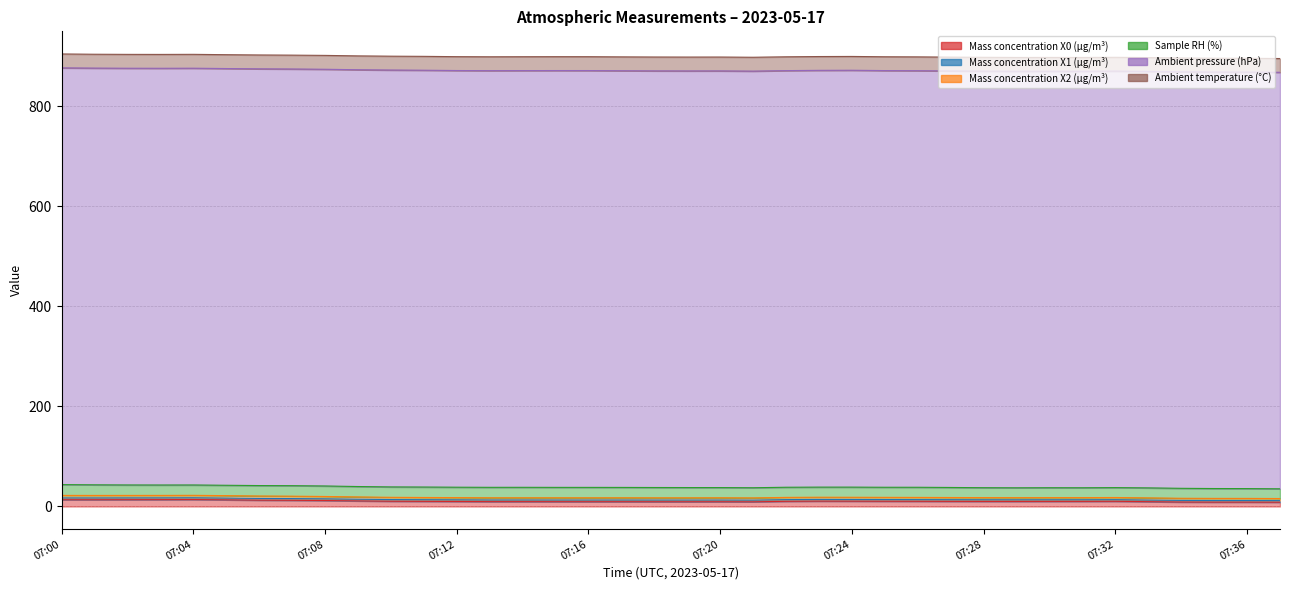

At which category does the chart reach its minimum across all series?

07:37